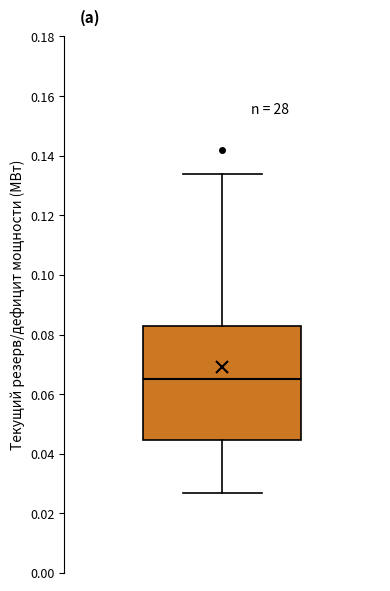

Transcribe this box plot: give where the median line is, the range the box spans, and where the two whiskers end, as read against the y-axis. The values are not printed on the chart, so give them approximately, as read against the axis.

median 0.066, box 0.044 to 0.084, whiskers 0.028 to 0.134